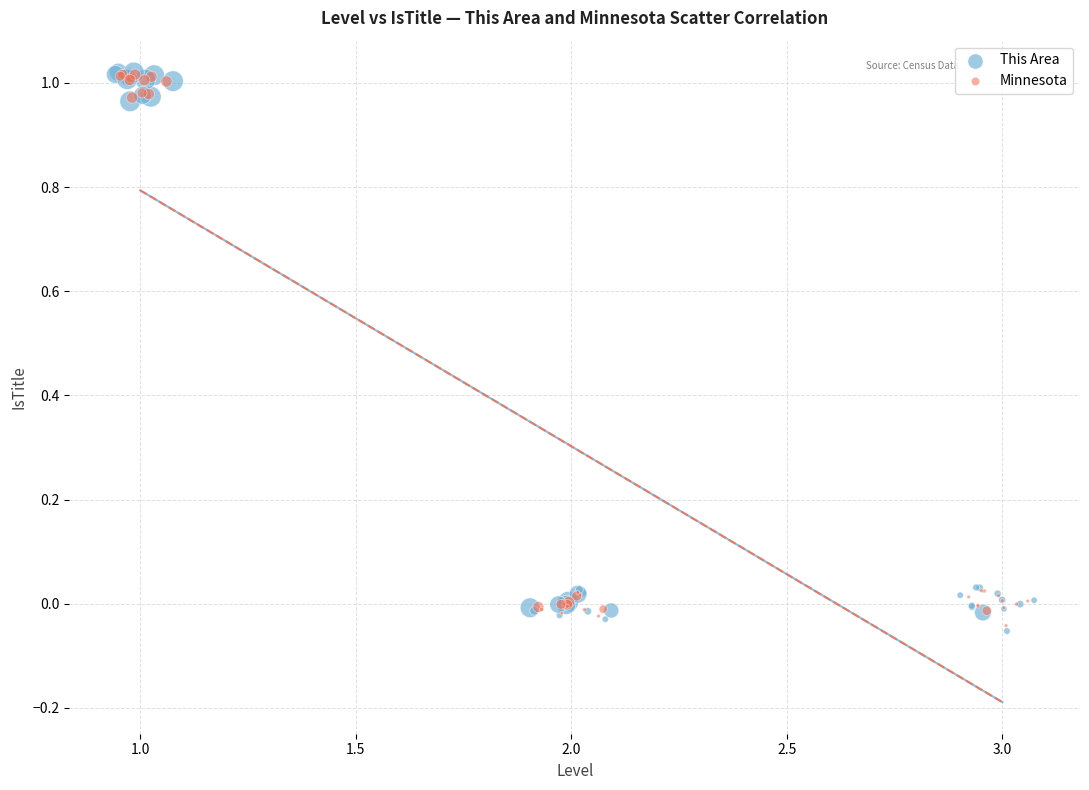

Which series has the largest Y range (max minus min)?

This Area